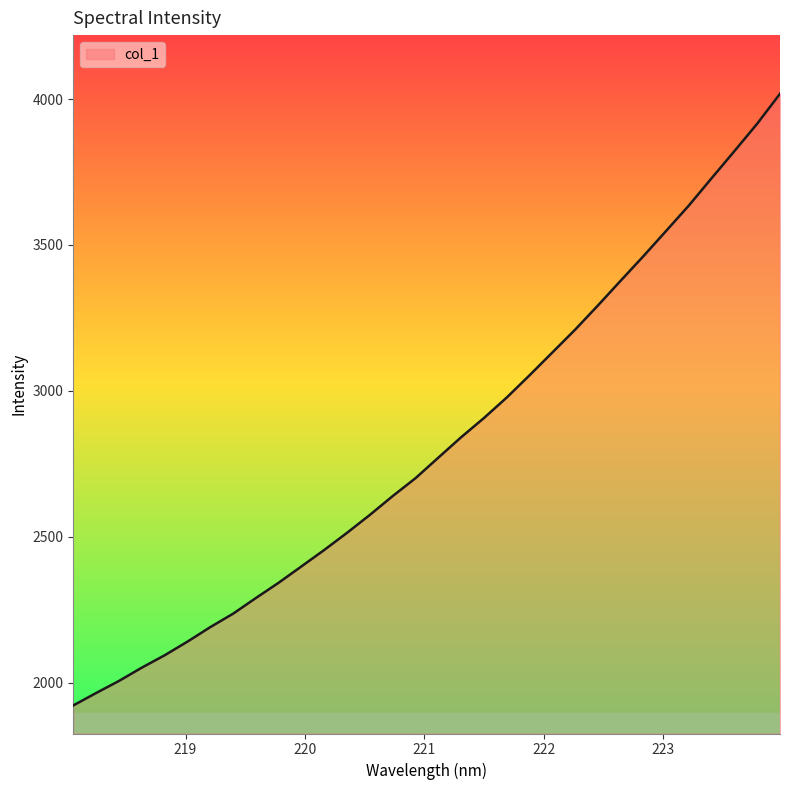

What is the greatest value displayed?

4018.0